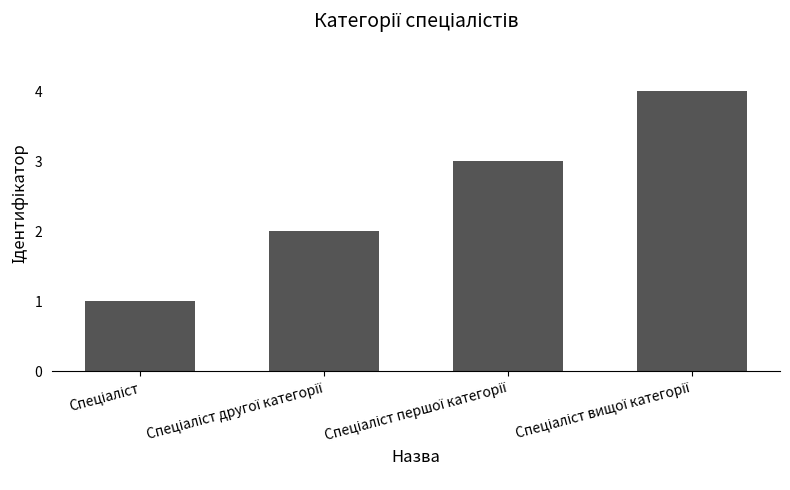

What is the greatest value displayed?

4